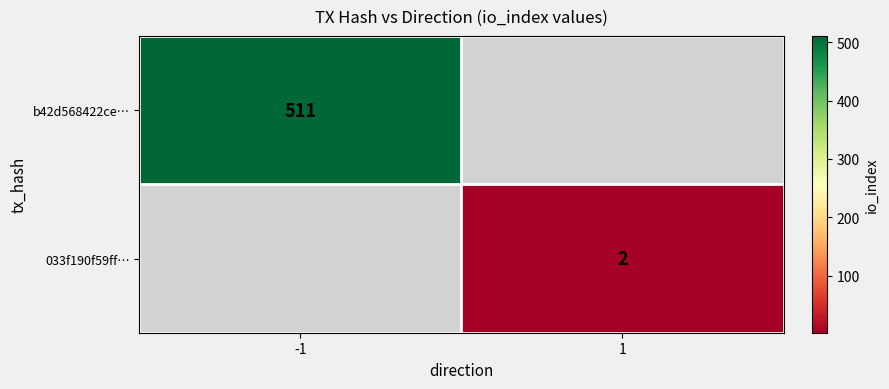

True or false: b42d568422ce… has a value of 511 at -1.

True